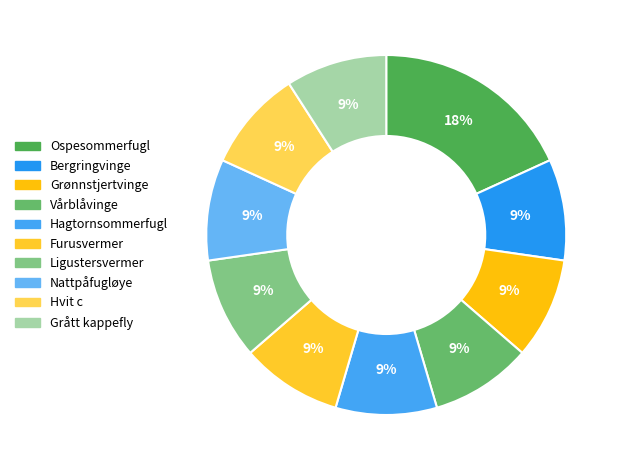

Is Grønnstjertvinge the majority of the pie?

No